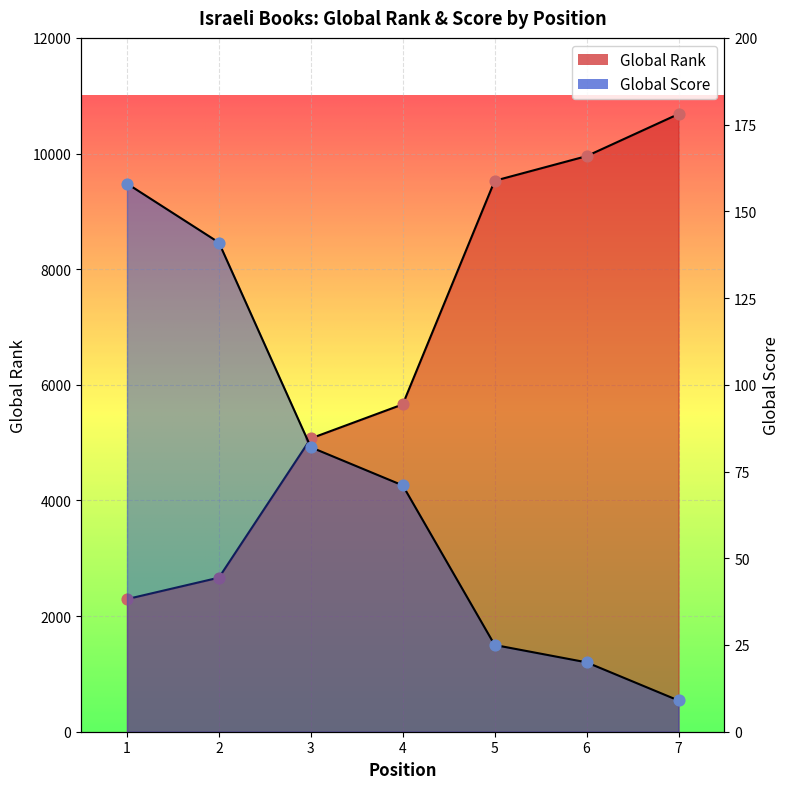

Which series reaches the minimum Y coordinate?

Global Score